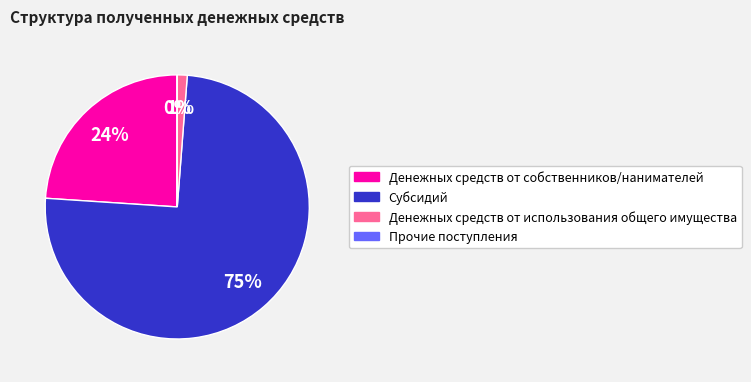

To the nearest percent, what percentage of the pie is Денежных средств от собственников/нанимателей?

24%